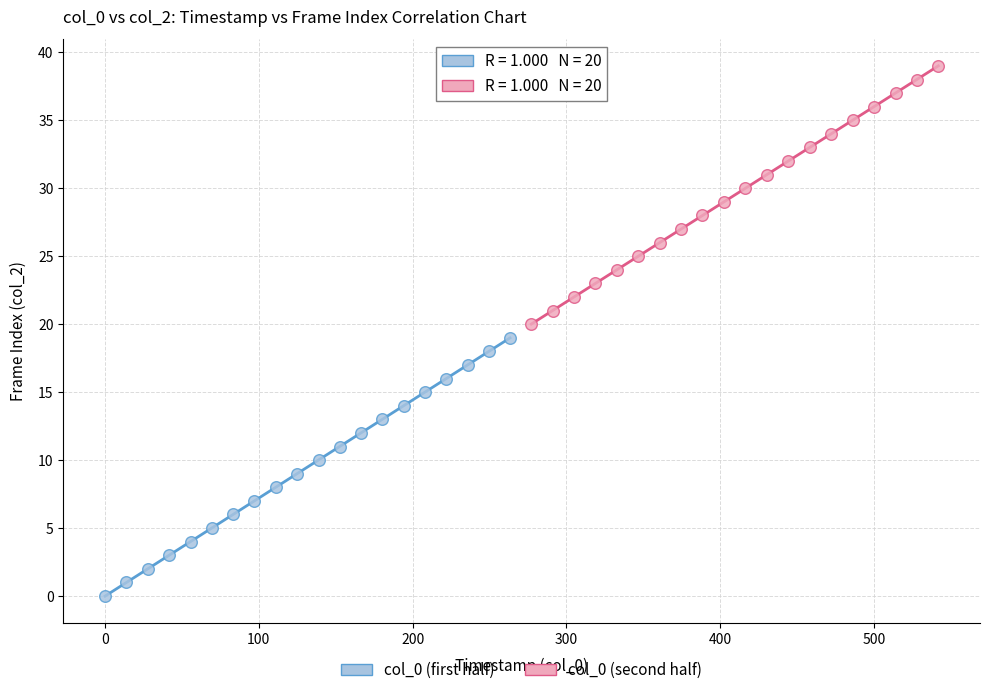

Which series reaches the minimum Y coordinate?

col_0 (first half)